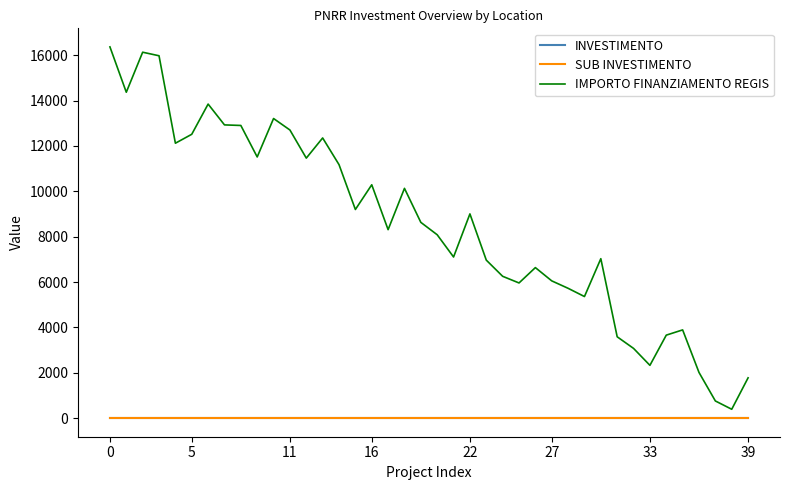

Is this an area chart (filled region under the line)?

No